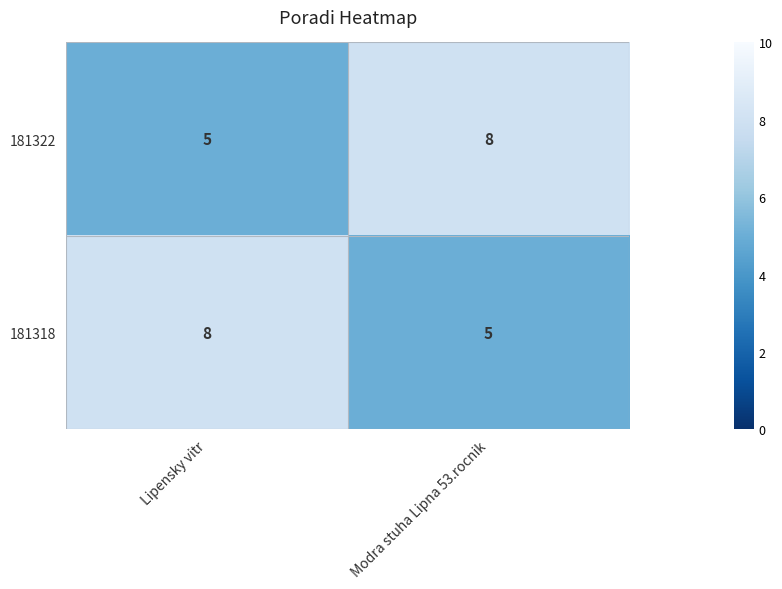

Reading left to right, list all the values displayed in this chart.

181322: Lipensky vitr=5	Modra stuha Lipna 53.rocnik=8
181318: Lipensky vitr=8	Modra stuha Lipna 53.rocnik=5